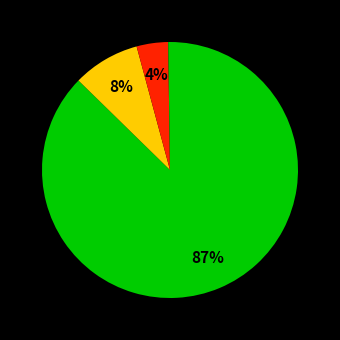

How many segments does this pie chart have?

5